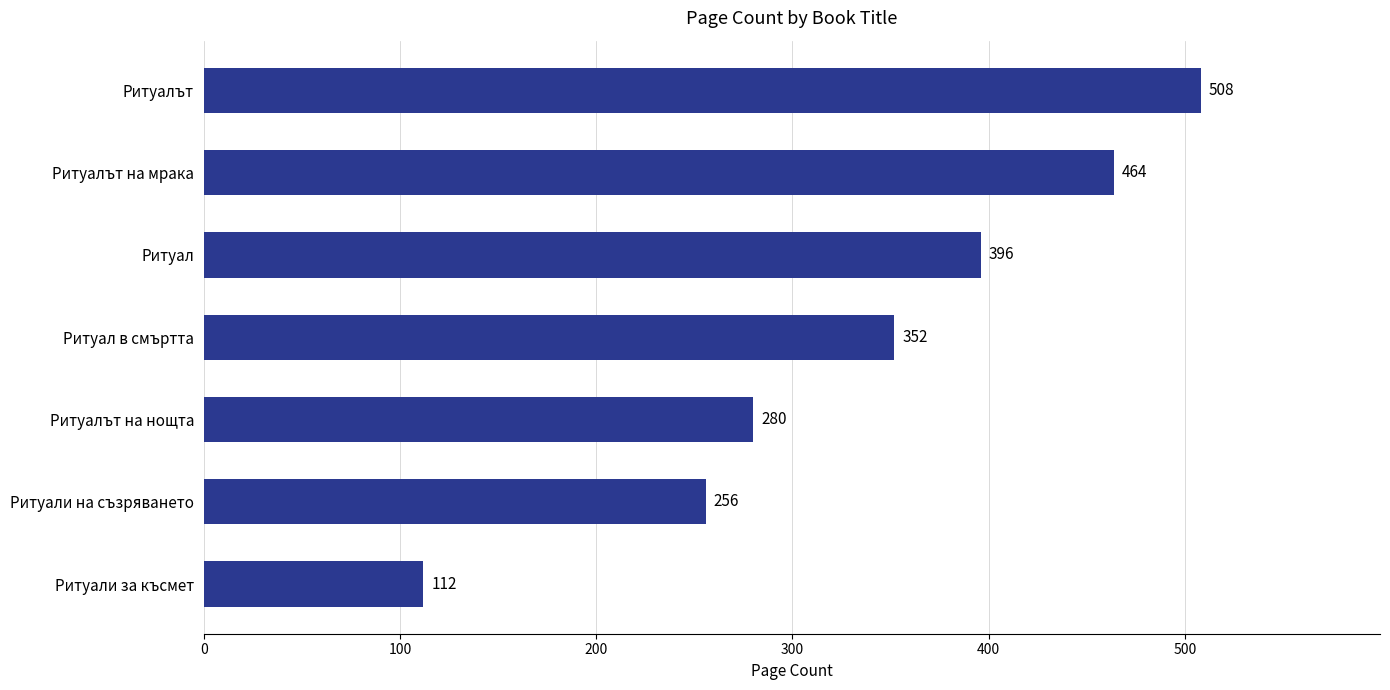

Where is the data nearest to the value 310?

Ритуалът на нощта